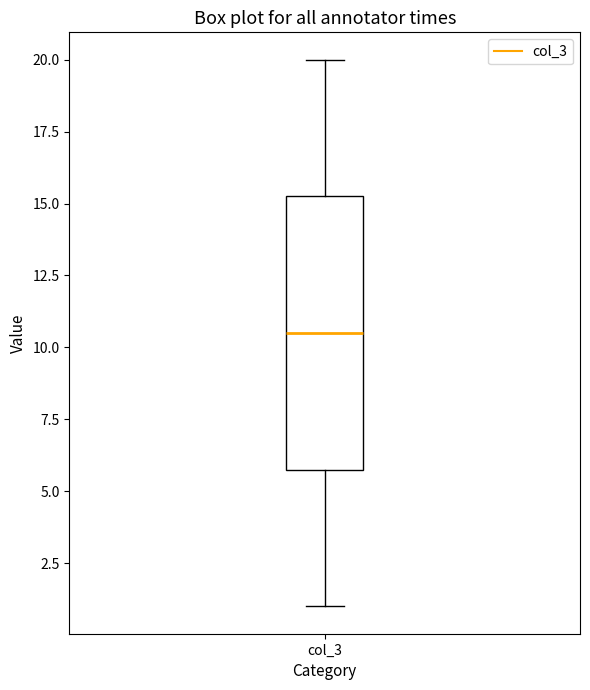

Read this box plot against the y-axis: the position of the median line, the range covered by the box, and the ends of both whiskers. The values are not printed on the chart, so give them approximately, as read against the axis.

median 10.5, box 6.0 to 15.5, whiskers 1.0 to 20.0